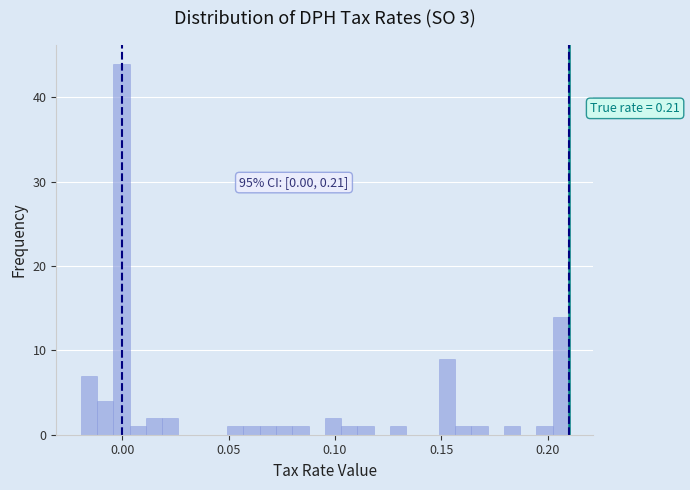

Around what value on the x-axis is the tallest bar? Give the approximate position of its centre, as read against the axis.

0.000